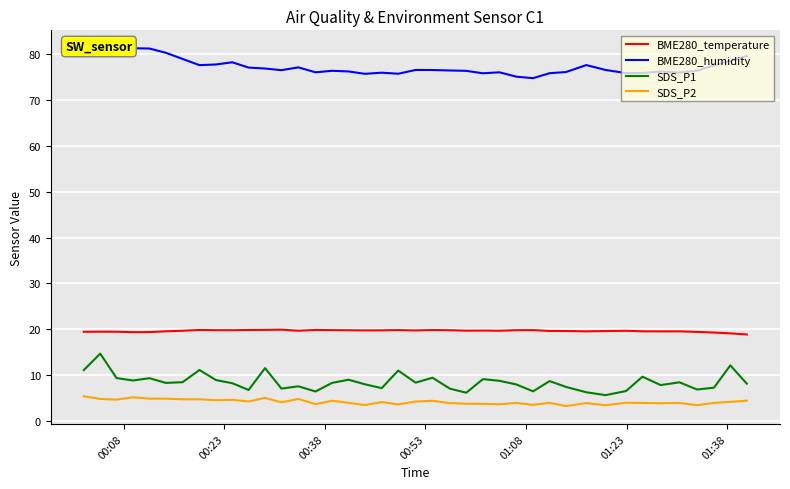

How many series are shown in this chart?

4